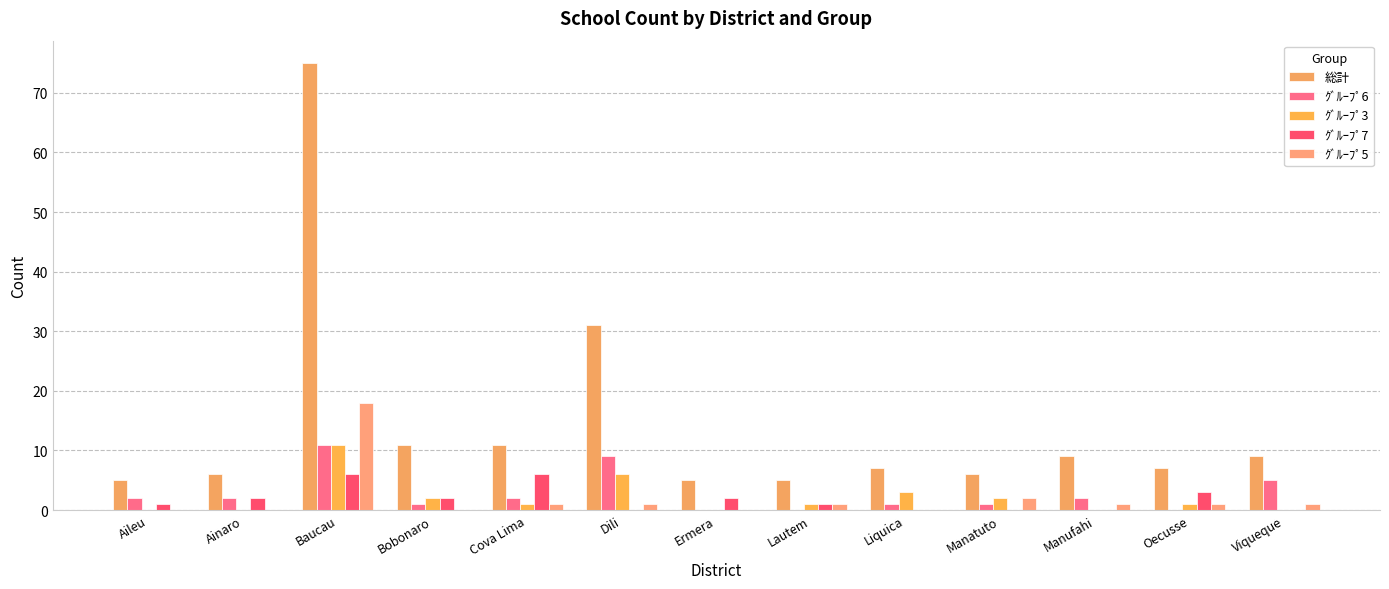

Reading left to right, transcribe all the data shown in this chart.

総計: Aileu=5	Ainaro=6	Baucau=75	Bobonaro=11	Cova Lima=11	Dili=31	Ermera=5	Lautem=5	Liquica=7	Manatuto=6	Manufahi=9	Oecusse=7	Viqueque=9
ｸﾞﾙｰﾌﾟ6: Aileu=2	Ainaro=2	Baucau=11	Bobonaro=1	Cova Lima=2	Dili=9	Ermera=0	Lautem=0	Liquica=1	Manatuto=1	Manufahi=2	Oecusse=0	Viqueque=5
ｸﾞﾙｰﾌﾟ3: Aileu=0	Ainaro=0	Baucau=11	Bobonaro=2	Cova Lima=1	Dili=6	Ermera=0	Lautem=1	Liquica=3	Manatuto=2	Manufahi=0	Oecusse=1	Viqueque=0
ｸﾞﾙｰﾌﾟ7: Aileu=1	Ainaro=2	Baucau=6	Bobonaro=2	Cova Lima=6	Dili=0	Ermera=2	Lautem=1	Liquica=0	Manatuto=0	Manufahi=0	Oecusse=3	Viqueque=0
ｸﾞﾙｰﾌﾟ5: Aileu=0	Ainaro=0	Baucau=18	Bobonaro=0	Cova Lima=1	Dili=1	Ermera=0	Lautem=1	Liquica=0	Manatuto=2	Manufahi=1	Oecusse=1	Viqueque=1